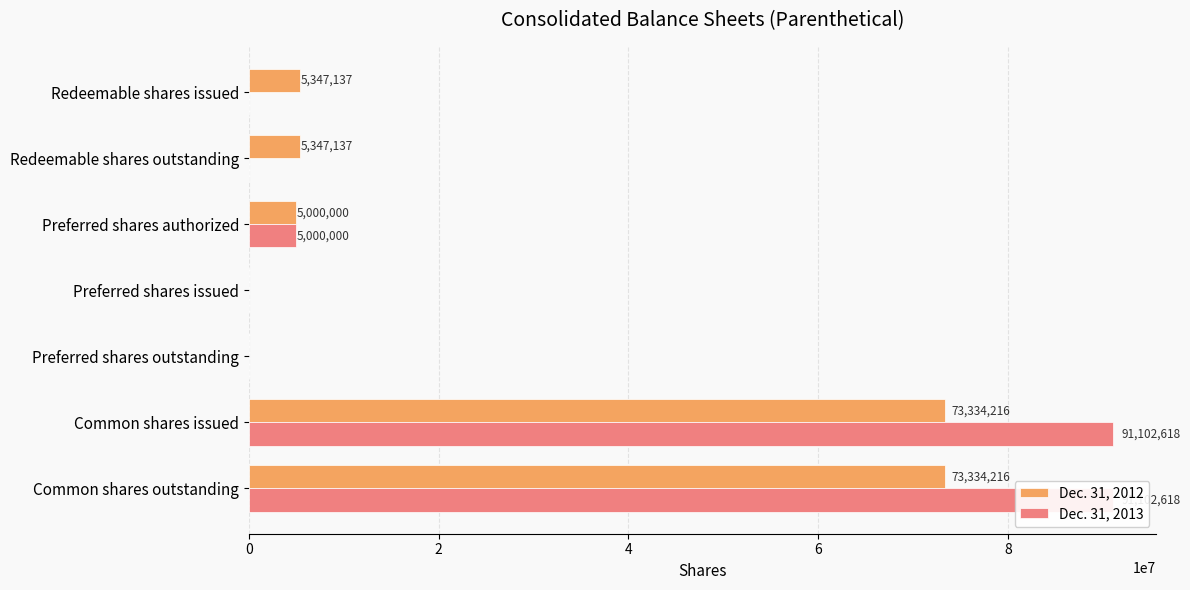

What is the difference between the maximum and minimum values in the Dec. 31, 2013 series?

91102618